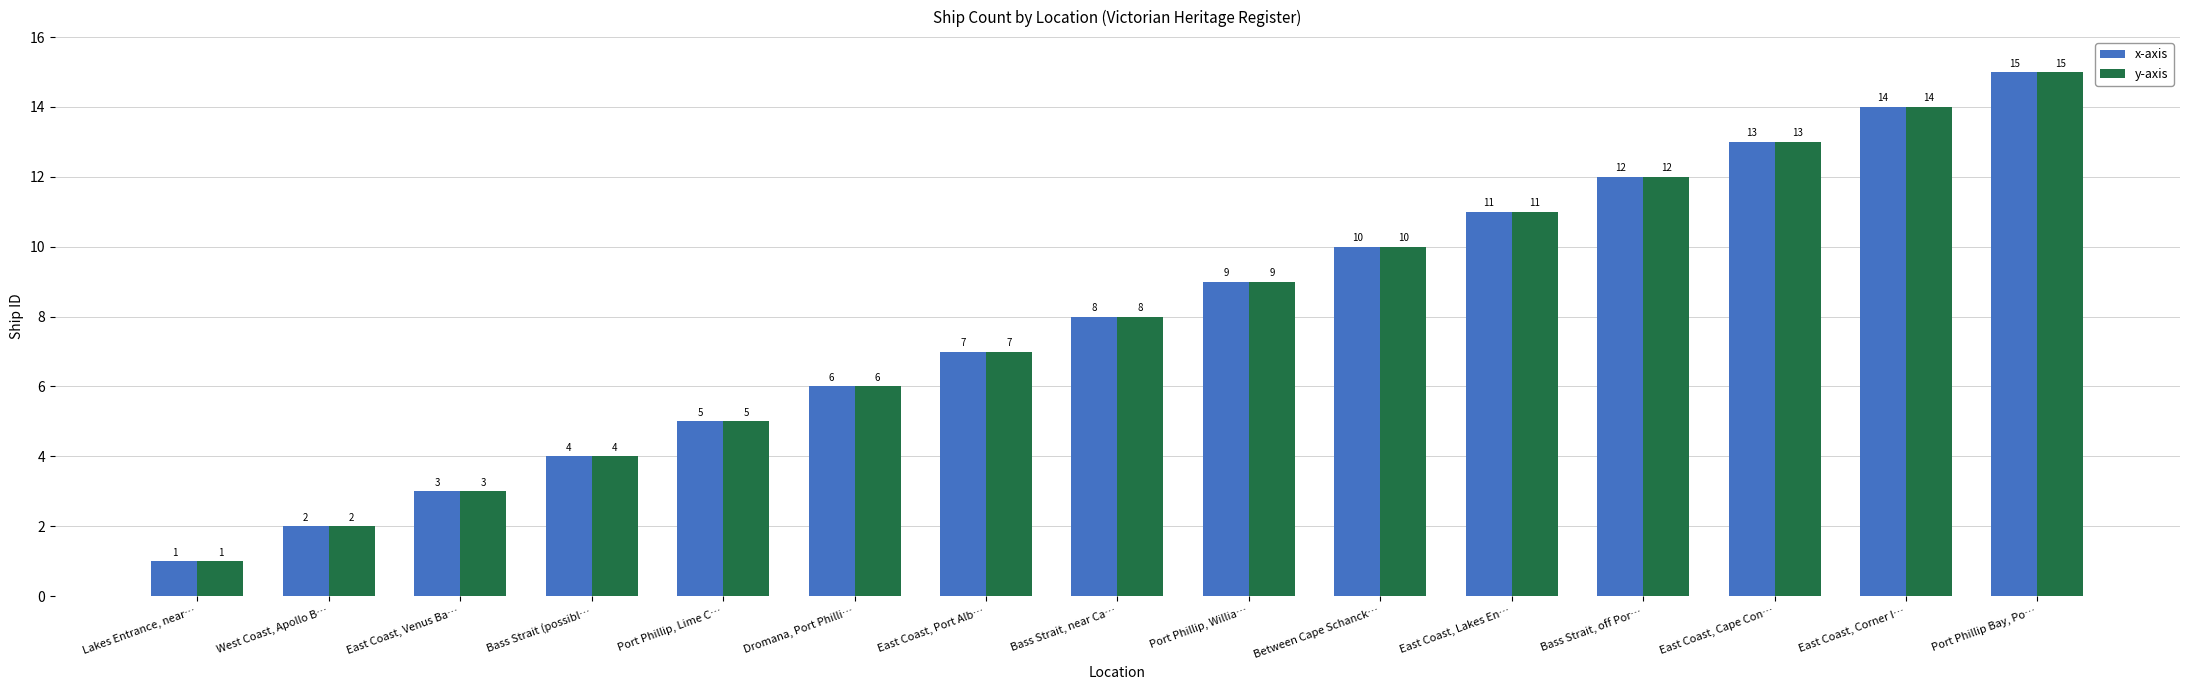

What is the label of the 1st bar from the right?

Port Phillip Bay, Po…